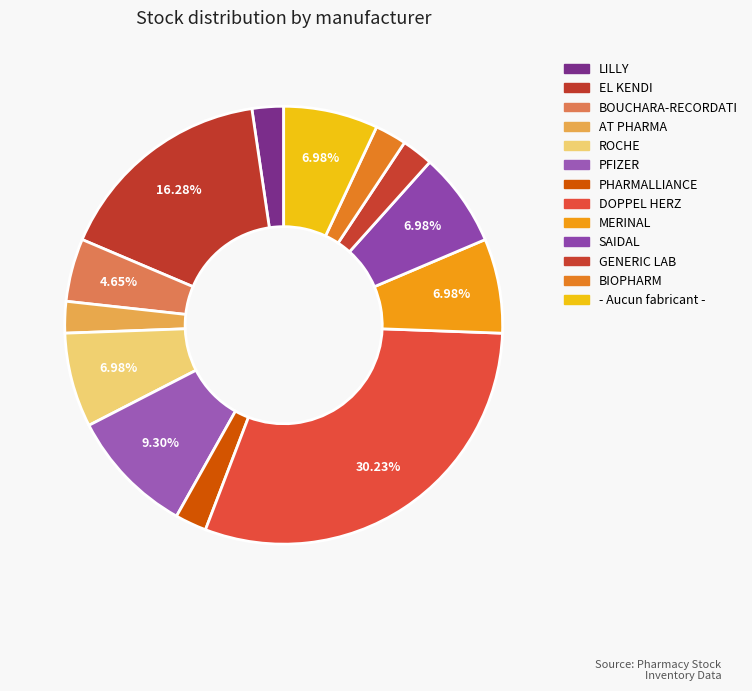

Between MERINAL and ROCHE, which is larger?

MERINAL